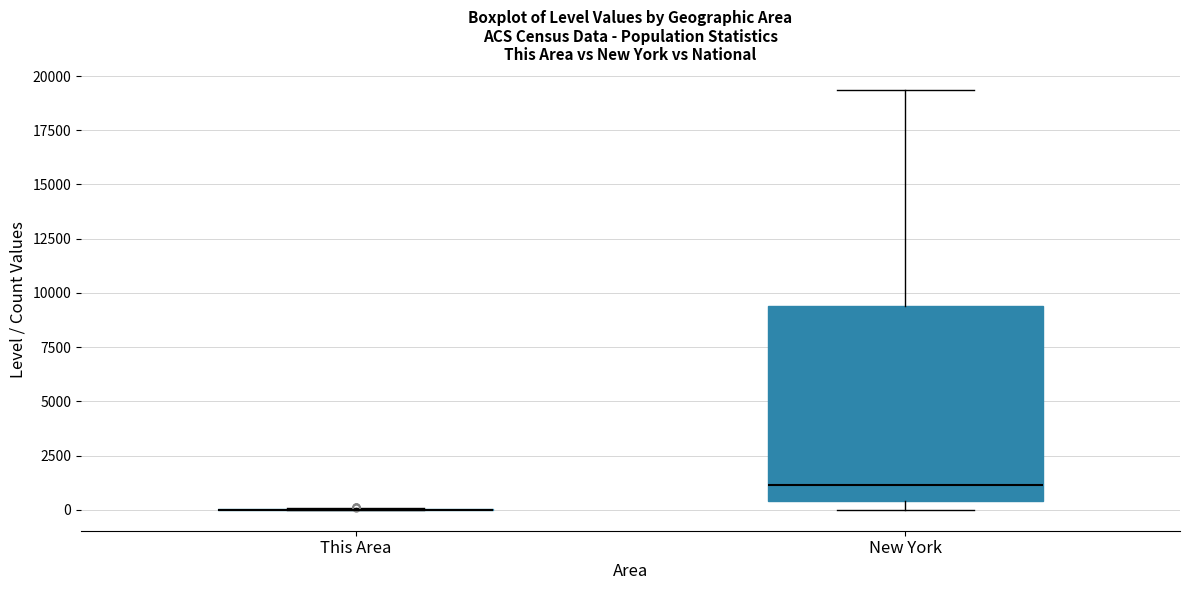

Reading left to right, read every box against the y-axis: the position of its median line, the range the box covers, and the ends of its whiskers. The values are not printed on the chart, so give them approximately, as read against the axis.

This Area: box collapsed to a line at 0, whiskers 0 to 0
New York: median 1000, box 500 to 9500, whiskers 0 to 19500